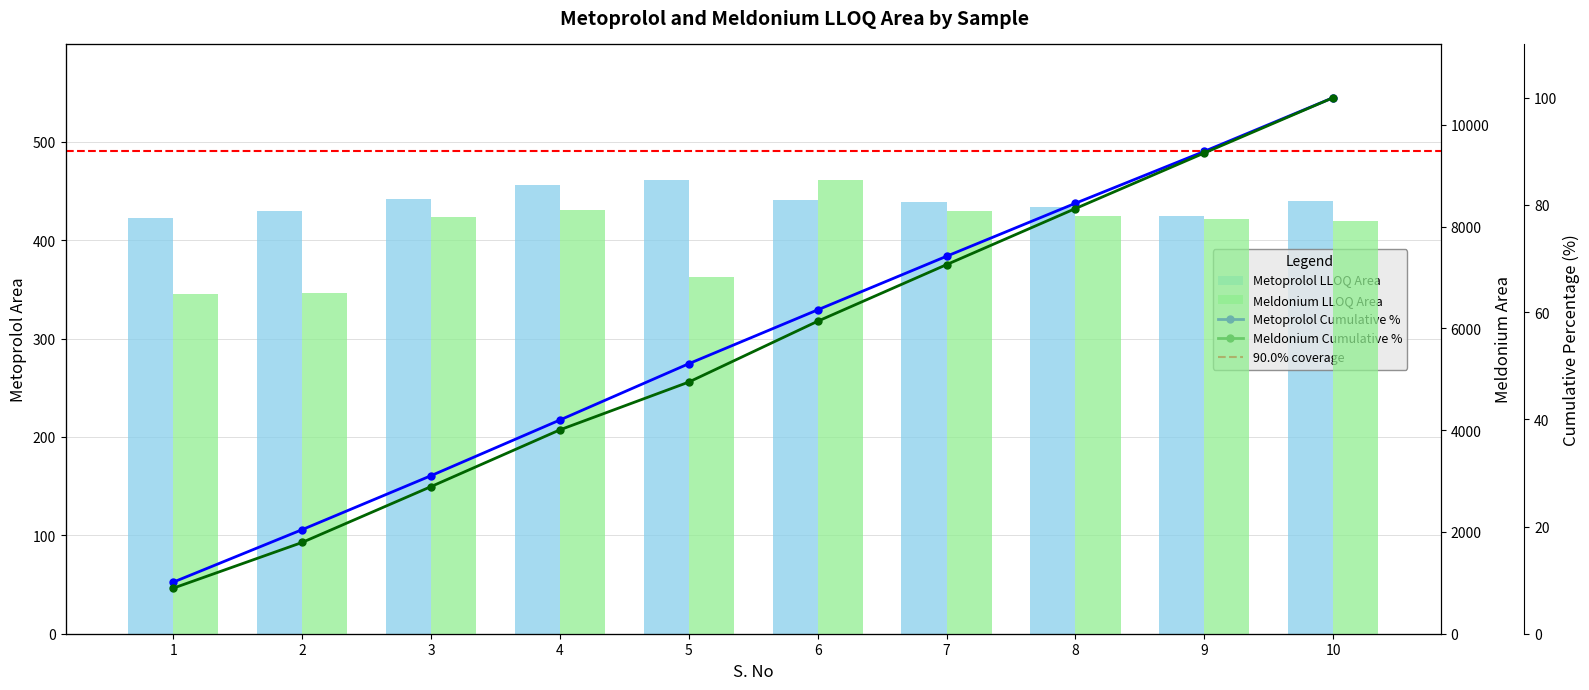

What is the sum of the Metoprolol LLOQ Area values at 3 and 5?

903